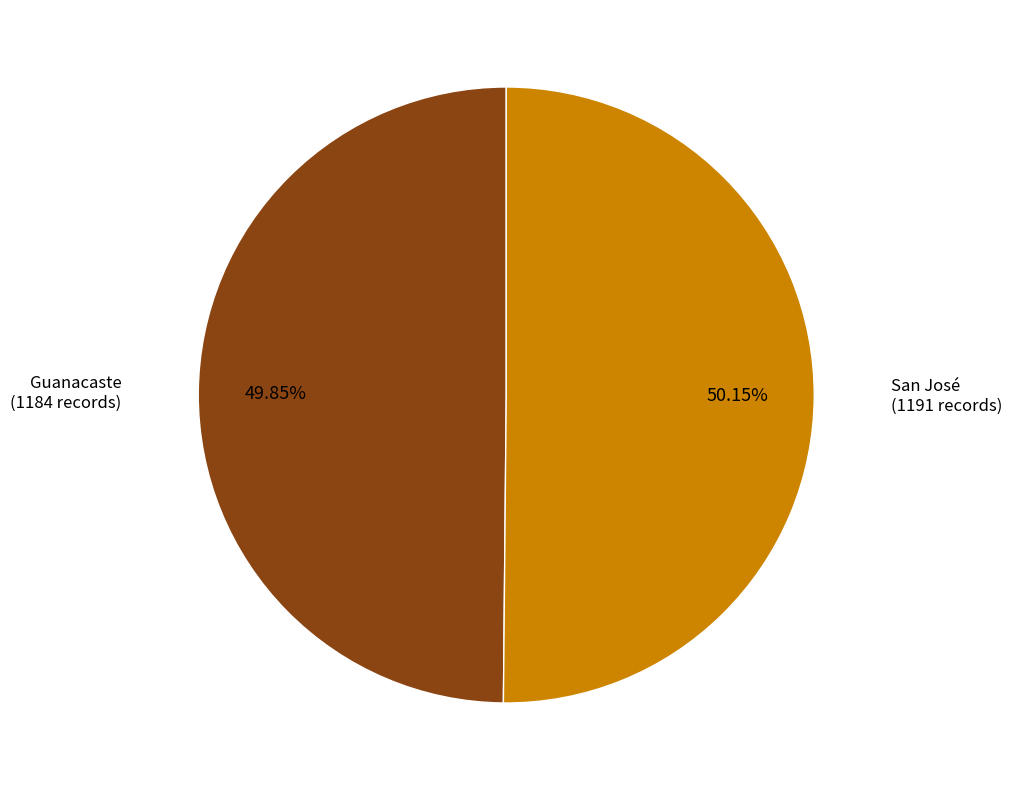

Does any single category account for the majority?

Yes